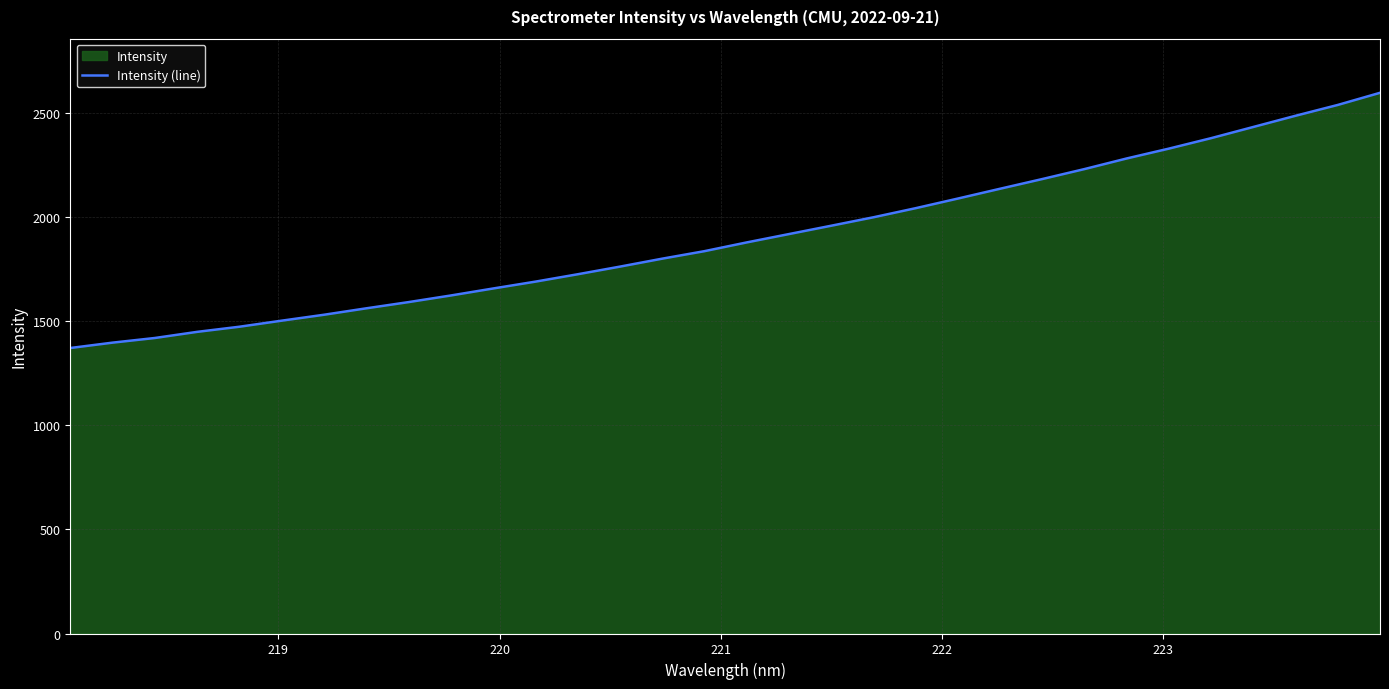

How many lines are shown in the chart?

1